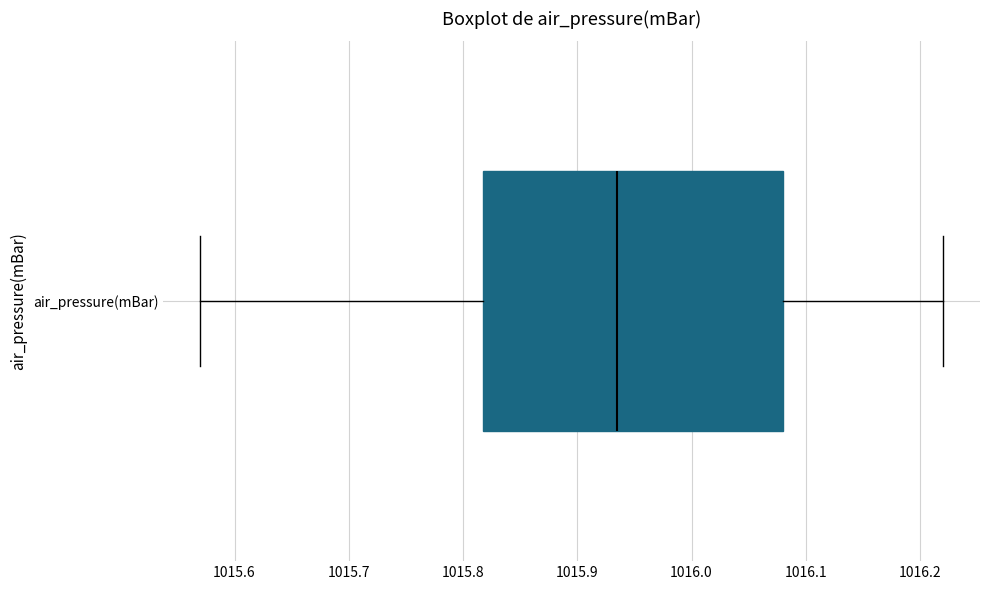

Transcribe this box plot: give where the median line is, the range the box spans, and where the two whiskers end, as read against the x-axis. The values are not printed on the chart, so give them approximately, as read against the axis.

median 1015.94, box 1015.82 to 1016.08, whiskers 1015.57 to 1016.22